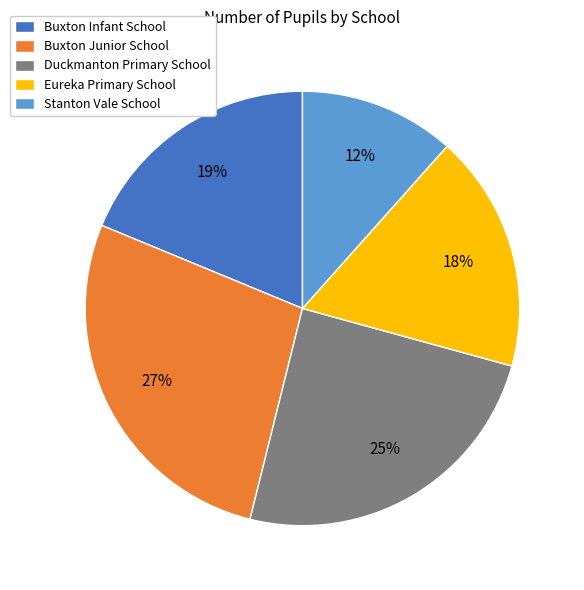

Combined, do Stanton Vale School and Duckmanton Primary School account for over 50%?

No